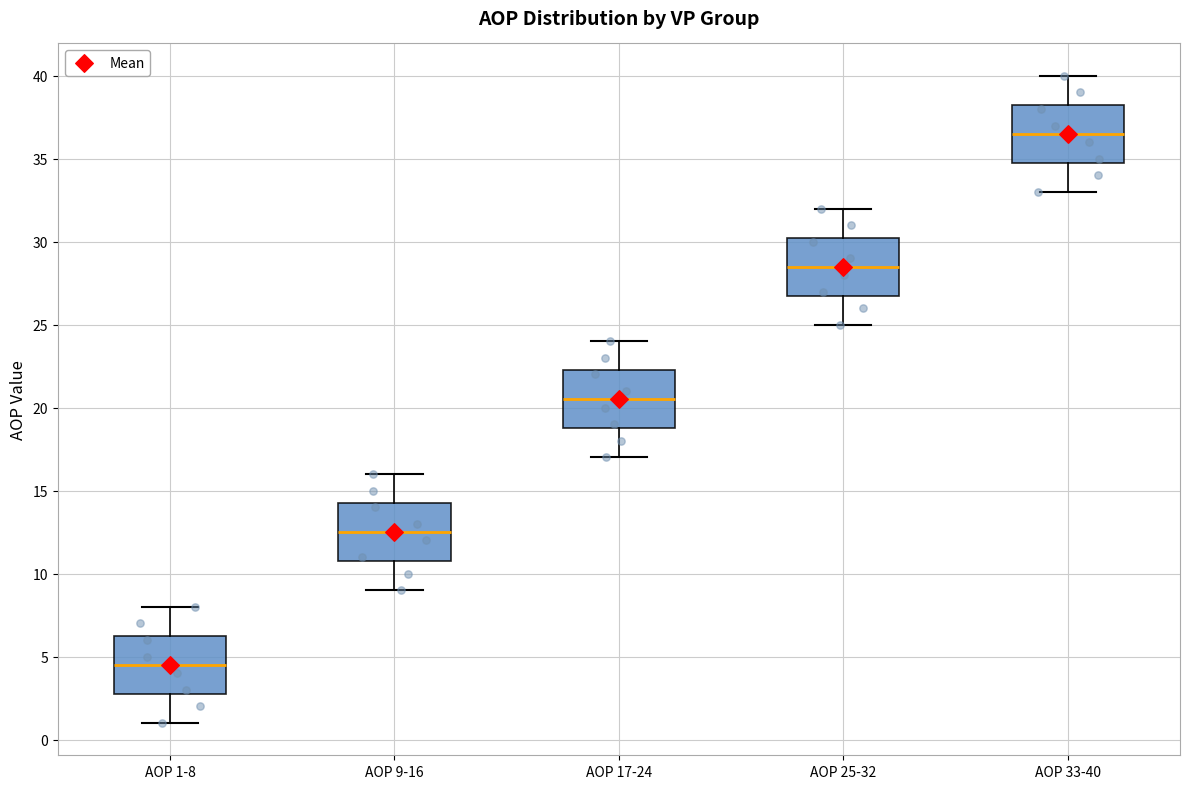

Which box has the lowest median line?

AOP 1-8